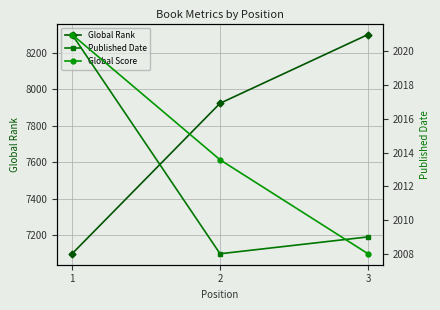

What is the sum of all Global Rank values?

23321